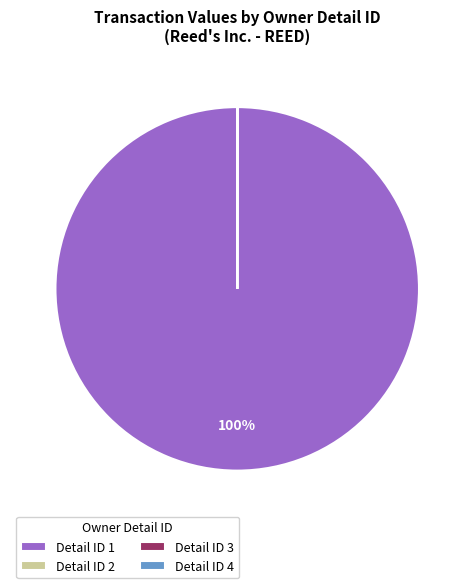

To the nearest percent, what percentage of the pie is Detail ID 1?

100%